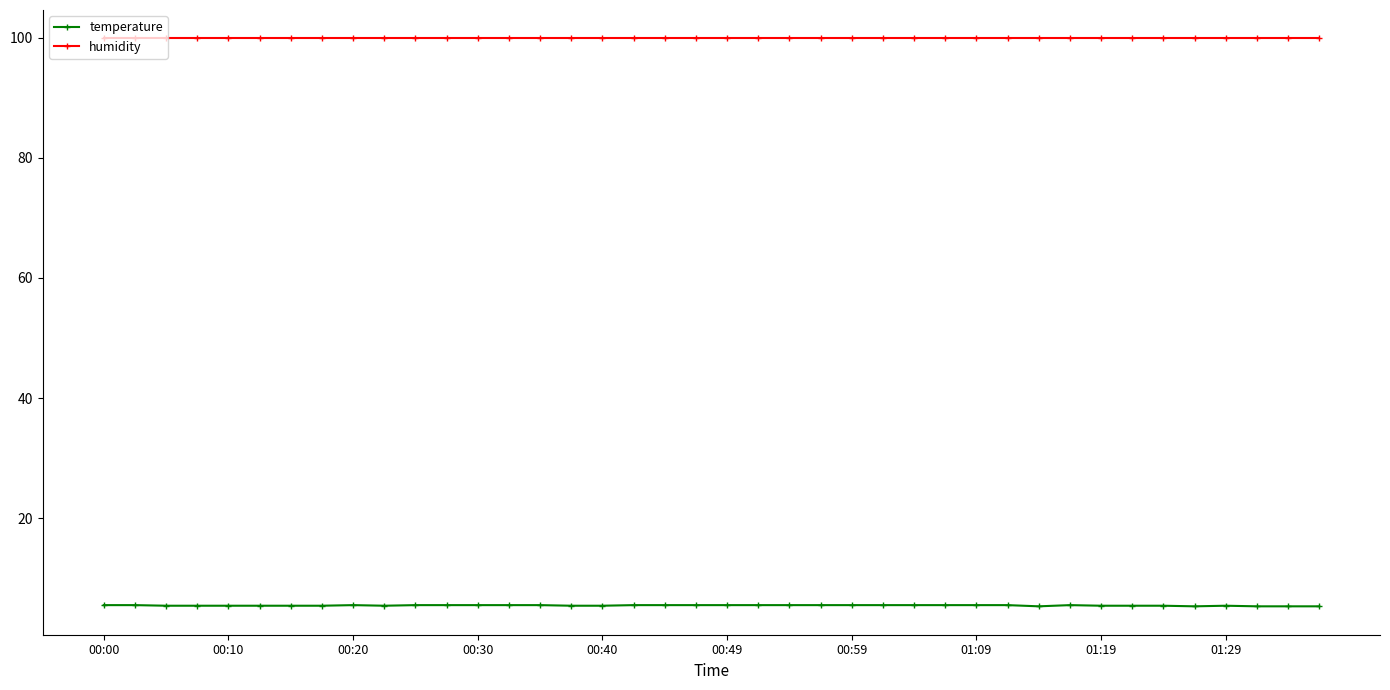

Which series has the widest spread of values?

temperature